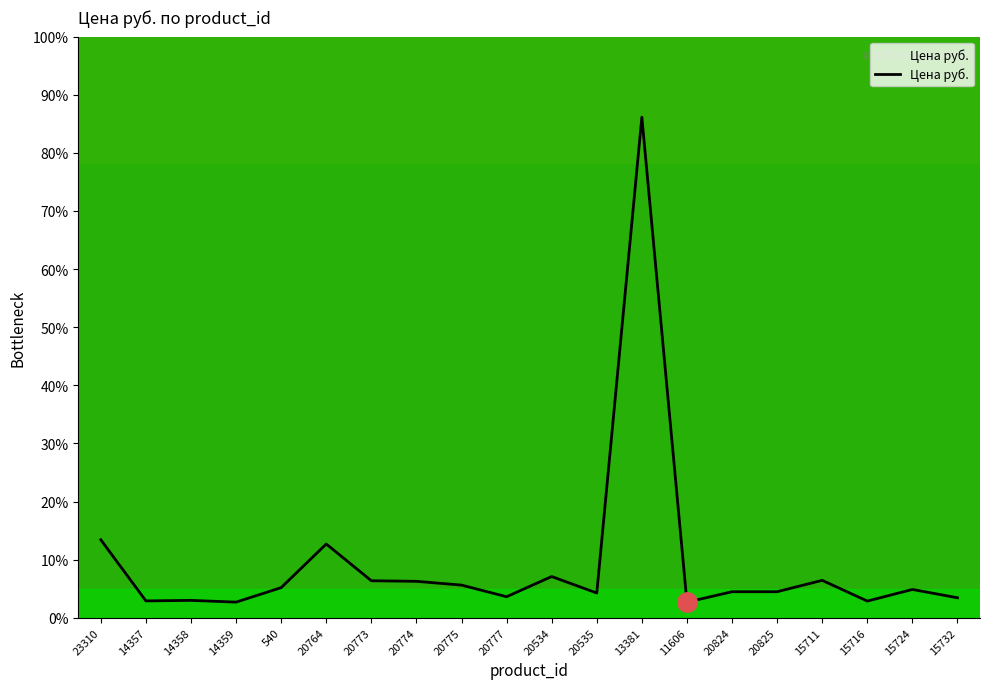

Which has a higher value, 20773 or 14357?

20773